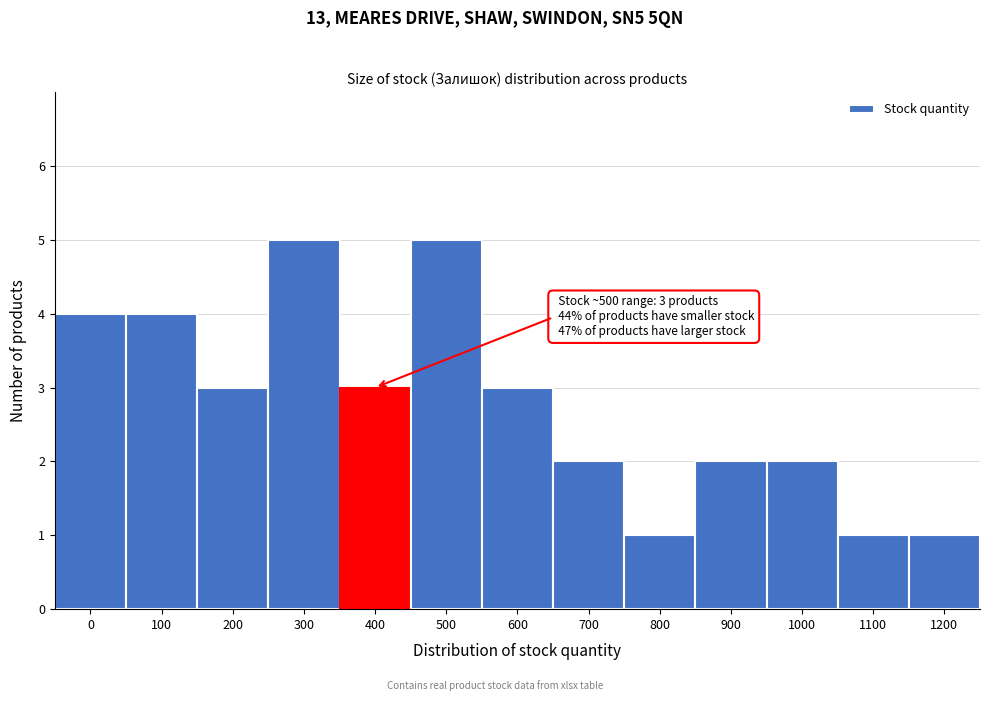

Reading right to left, what are all the values shown in this chart?

1200=1	1100=1	1000=2	900=2	800=1	700=2	600=3	500=5	400=3	300=5	200=3	100=4	0=4